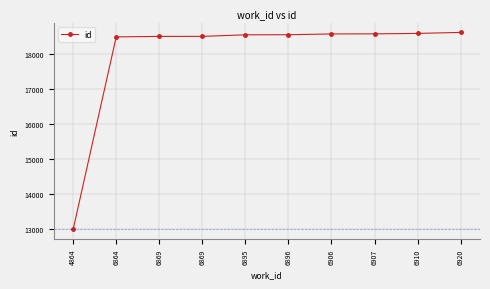

Reading right to left, extract all data points from this chart.

18602	18573	18561	18558	18536	18533	18489	18488	18474	12988